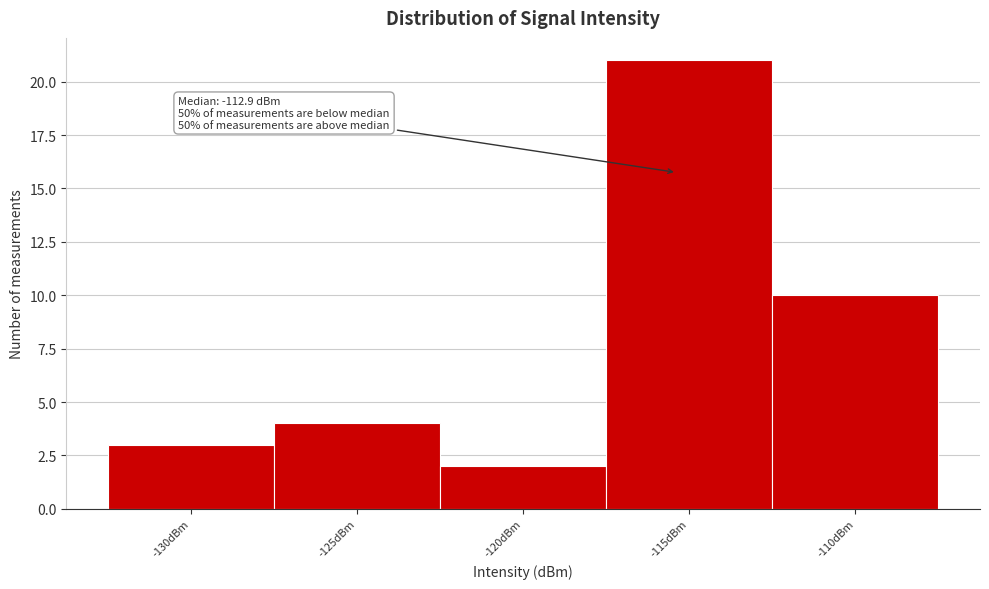

Reading left to right, extract all data points from this chart.

3	4	2	21	10